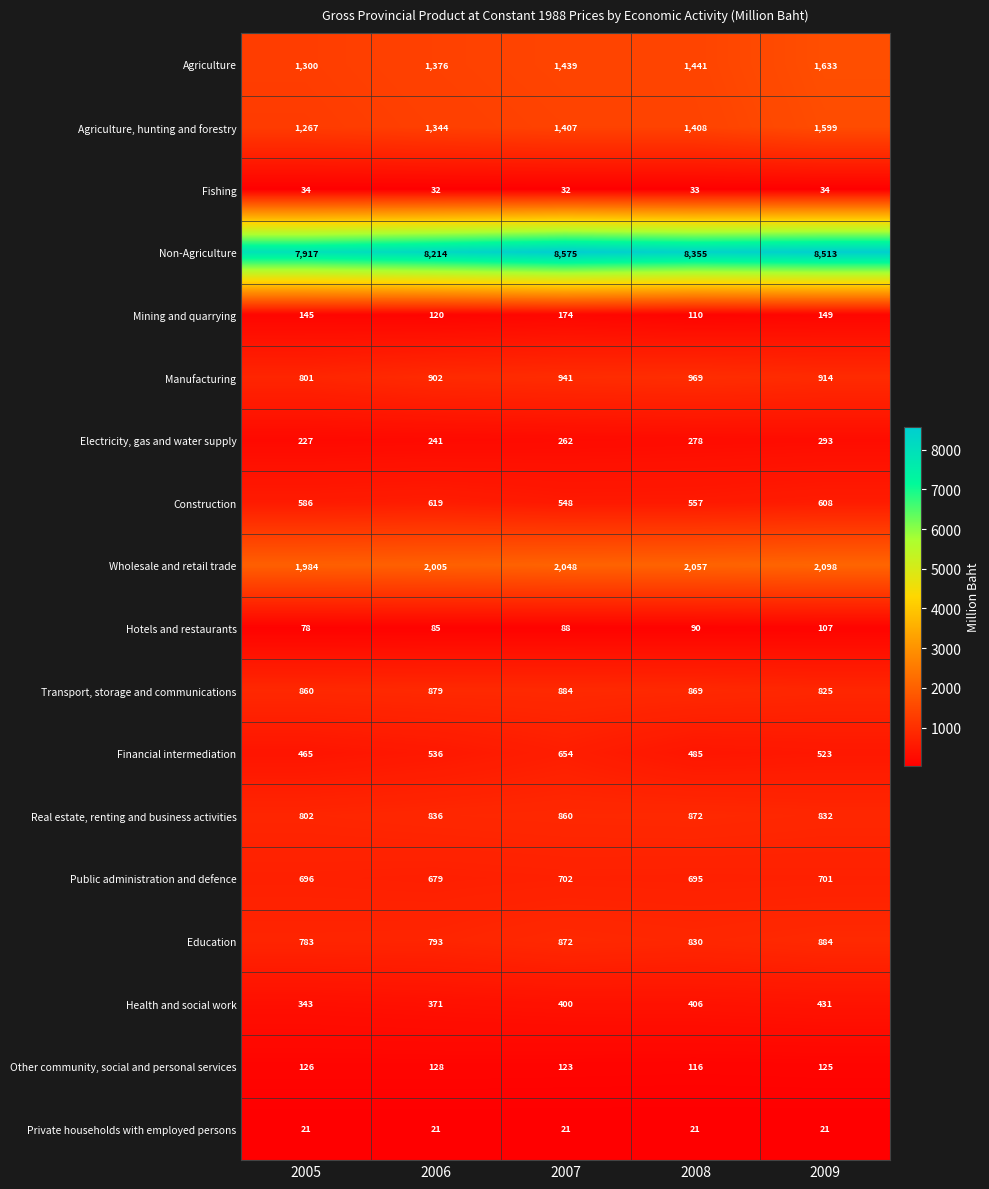

Which series has the largest range (max minus min)?

Non-Agriculture